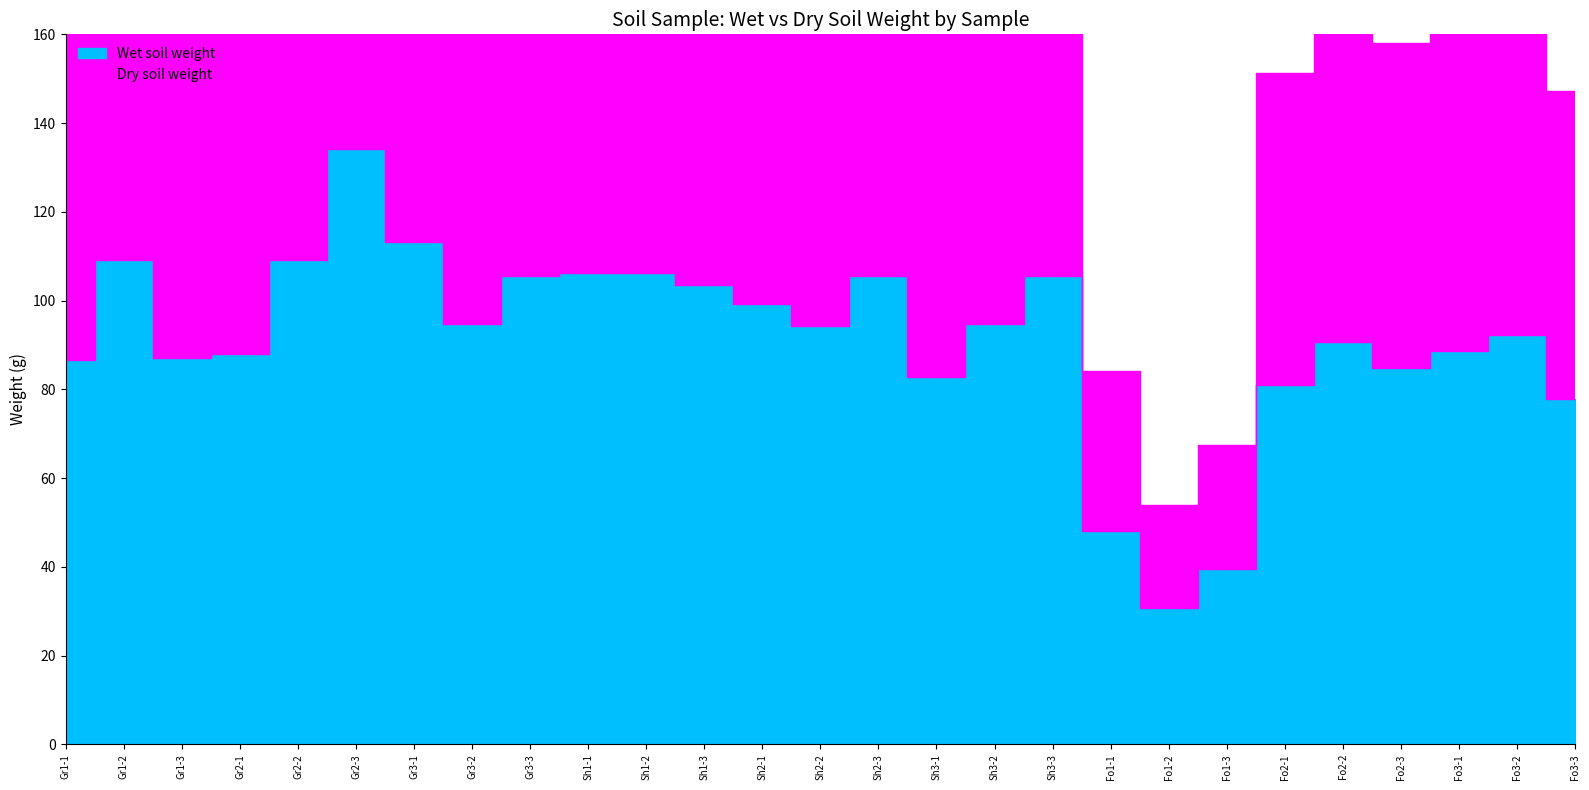

At which label does Dry soil weight first exceed 83?

Gr1-2